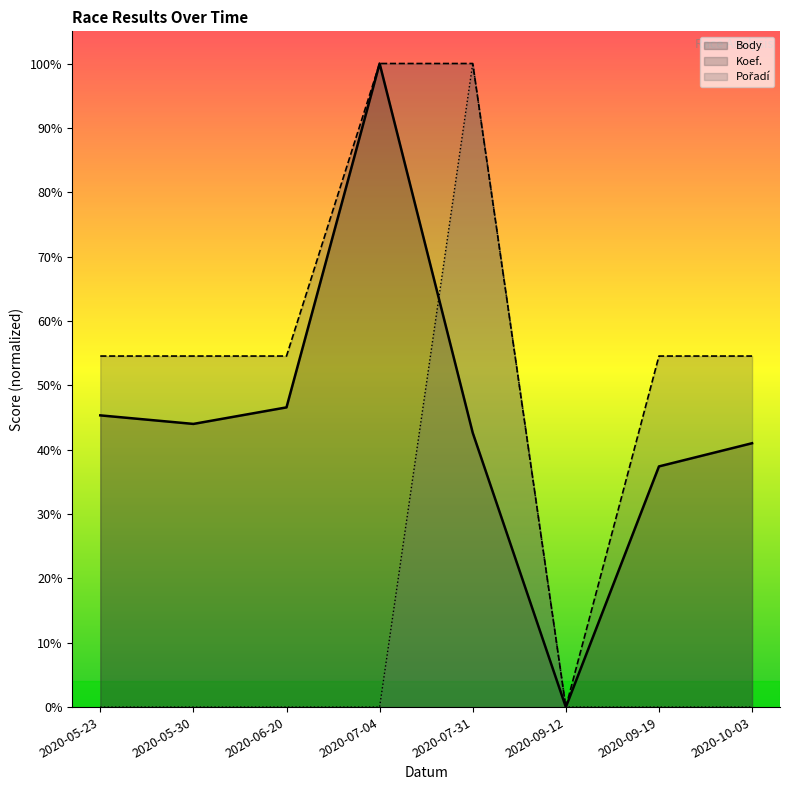

Reading right to left, extract all data points from this chart.

Body: 2020-10-03=41.0	2020-09-19=37.4	2020-09-12=0.0	2020-07-31=42.6	2020-07-04=100.0	2020-06-20=46.6	2020-05-30=44.0	2020-05-23=45.3
Koef.: 2020-10-03=54.5	2020-09-19=54.5	2020-09-12=0.0	2020-07-31=100.0	2020-07-04=100.0	2020-06-20=54.5	2020-05-30=54.5	2020-05-23=54.5
Pořadí: 2020-10-03=0.0	2020-09-19=0.0	2020-09-12=0.0	2020-07-31=100.0	2020-07-04=0.0	2020-06-20=0.0	2020-05-30=0.0	2020-05-23=0.0